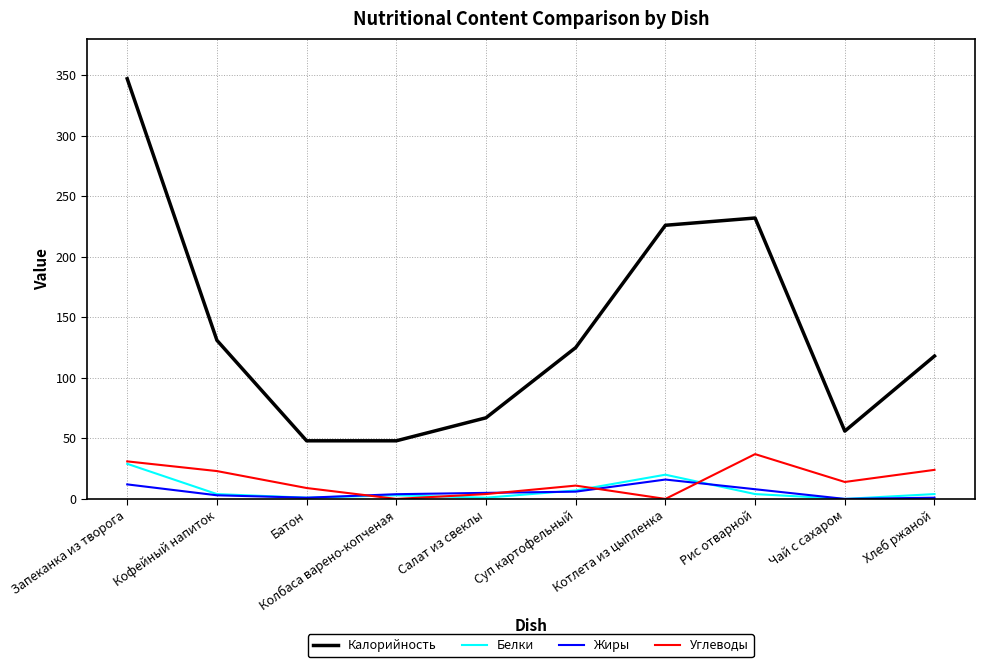

Which series has the largest range (max minus min)?

Калорийность